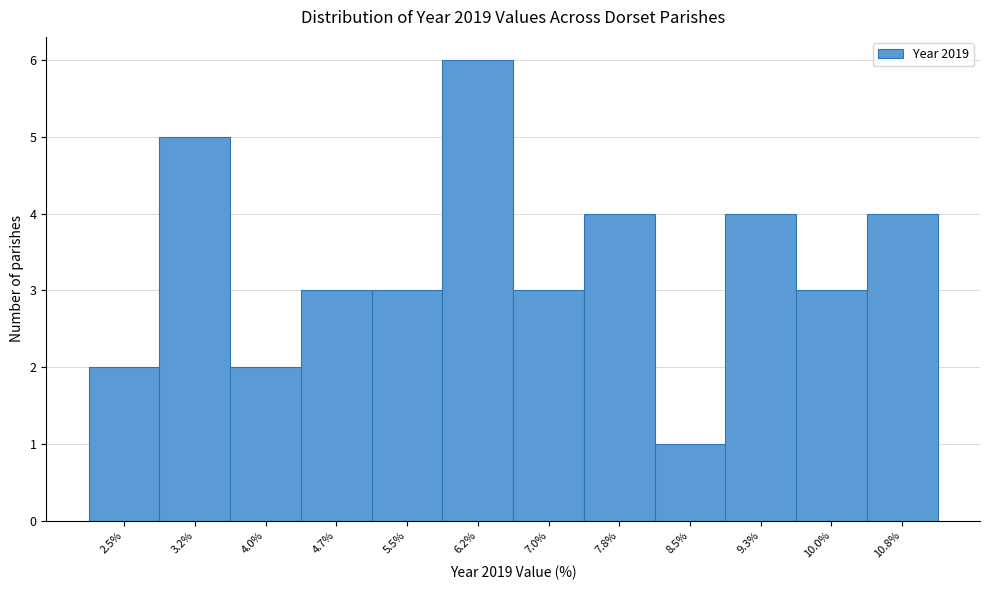

Reading left to right, transcribe all the data shown in this chart.

2.5%=2	3.2%=5	4.0%=2	4.7%=3	5.5%=3	6.2%=6	7.0%=3	7.8%=4	8.5%=1	9.3%=4	10.0%=3	10.8%=4